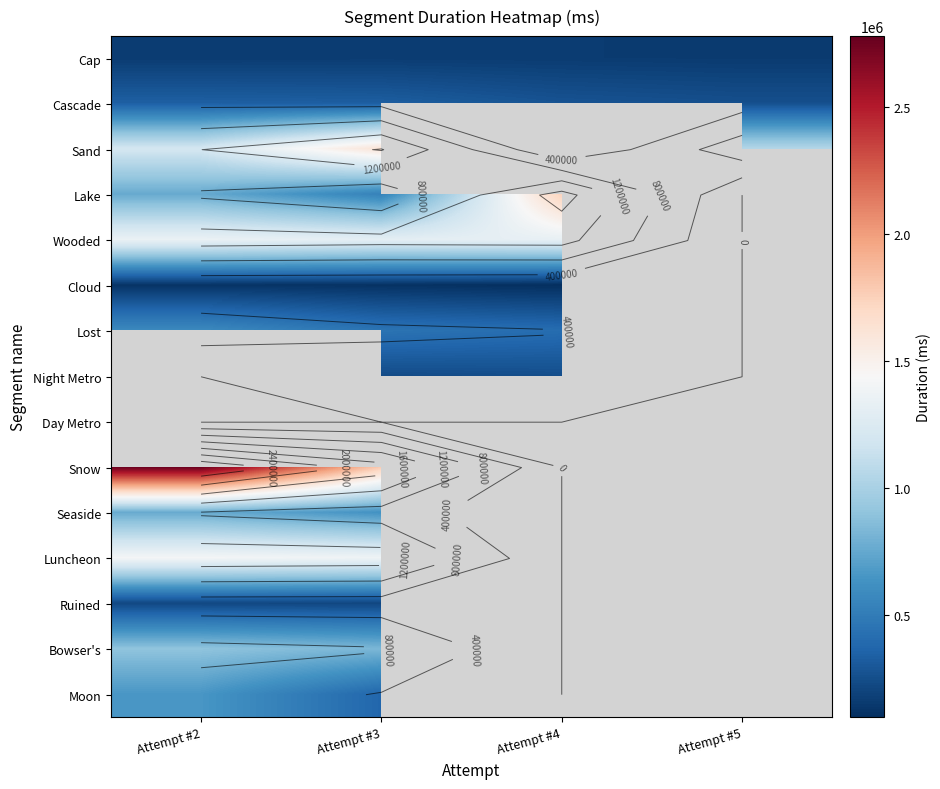

Is the value of Cap at Attempt #5 greater than the value of Cloud at Attempt #4?

Yes